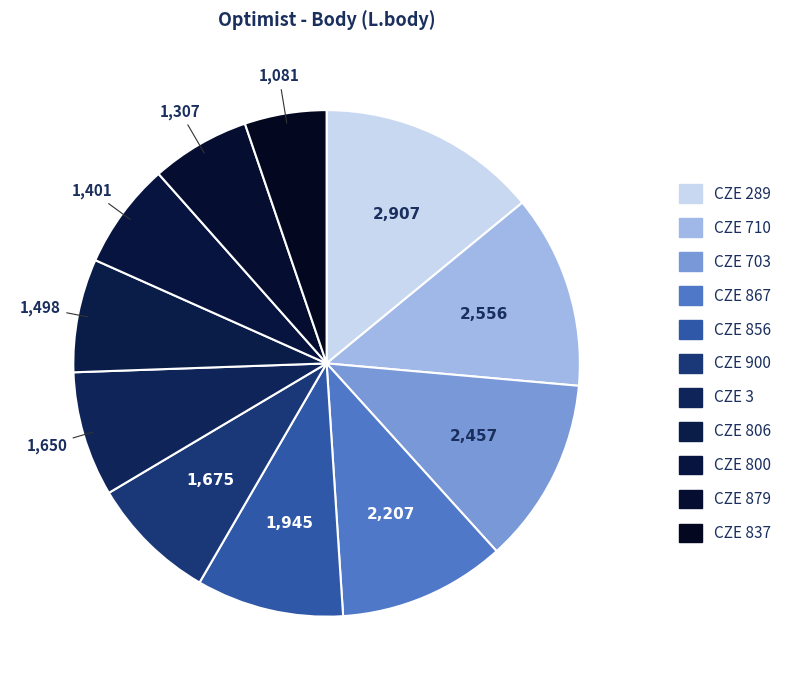

Does any single category account for the majority?

No